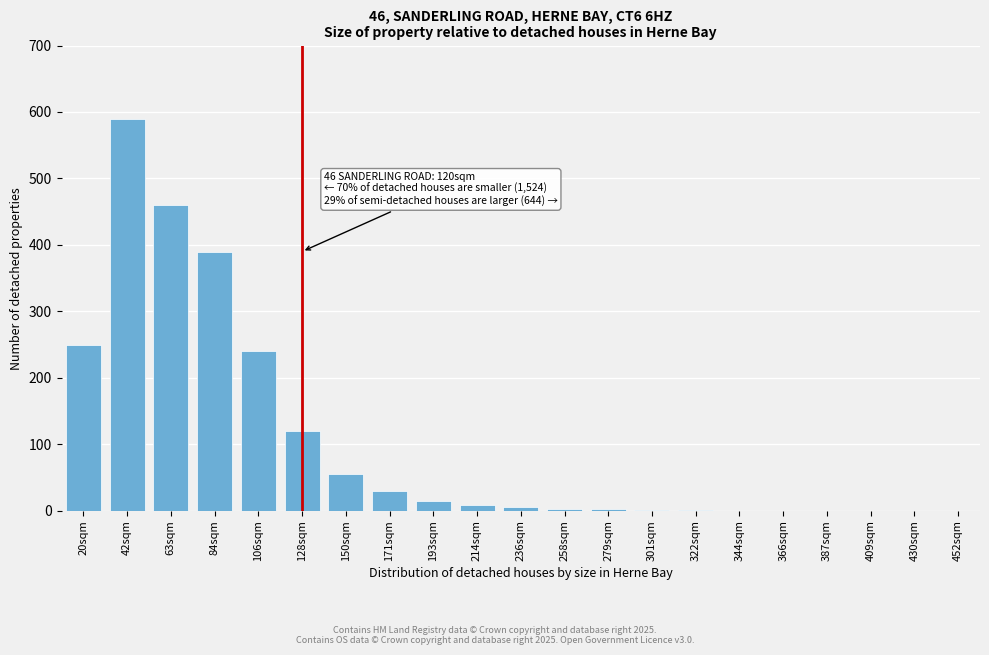

Where is the data nearest to the value 295?

20sqm